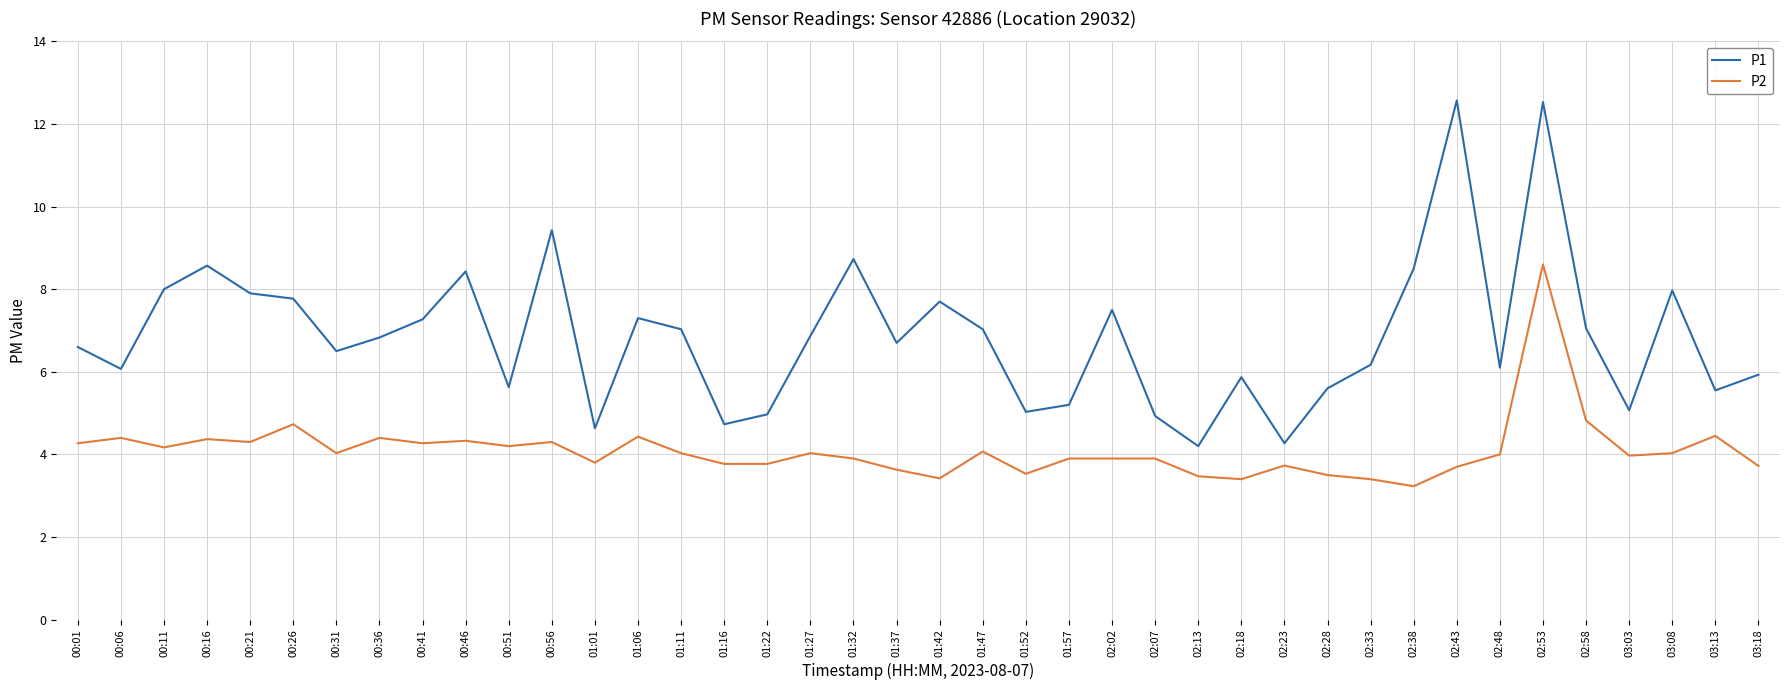

At which label does P2 reach its peak?

02:53